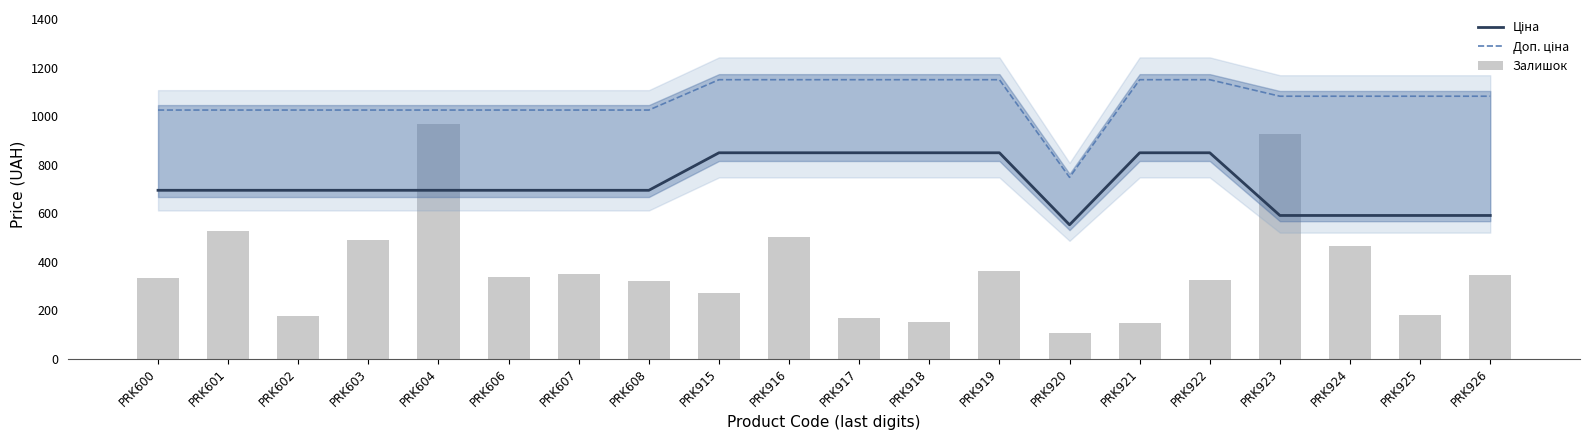

Is it true that Ціна equals 848.4 at PRK917?

True